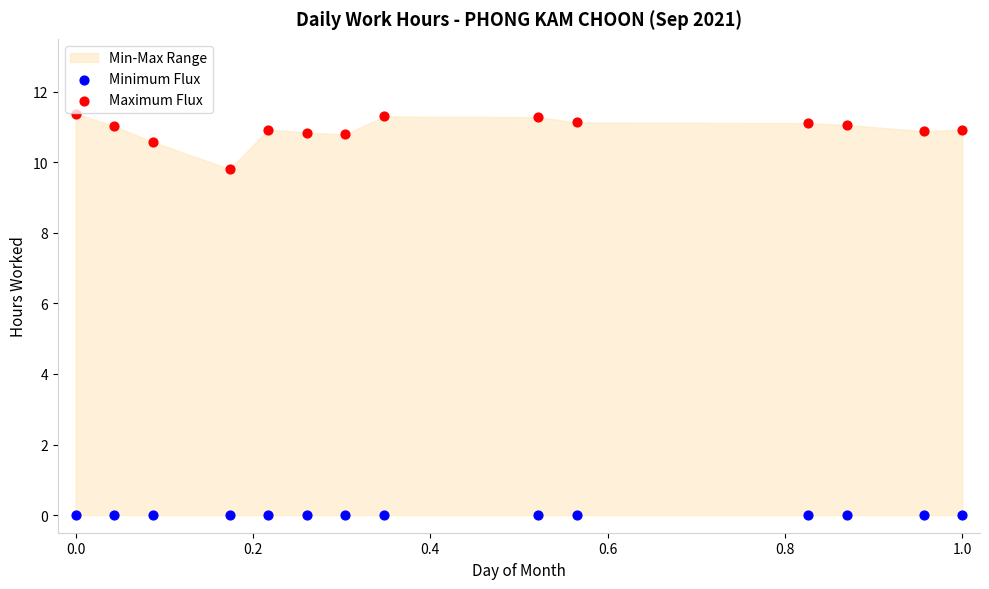

Which series reaches the minimum Y coordinate?

Minimum Flux